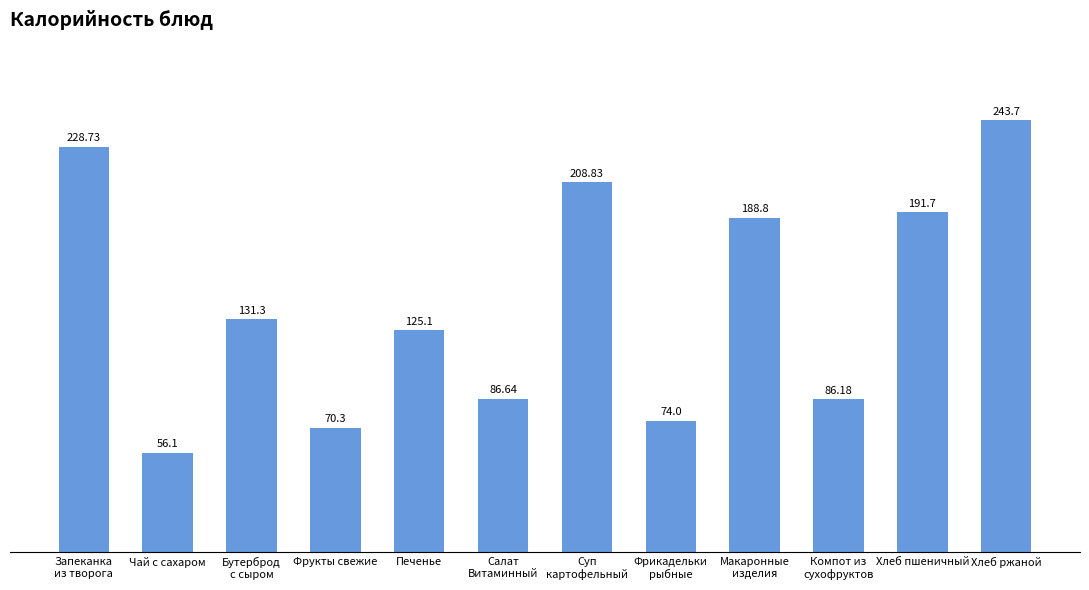

Are the bars horizontal?

No